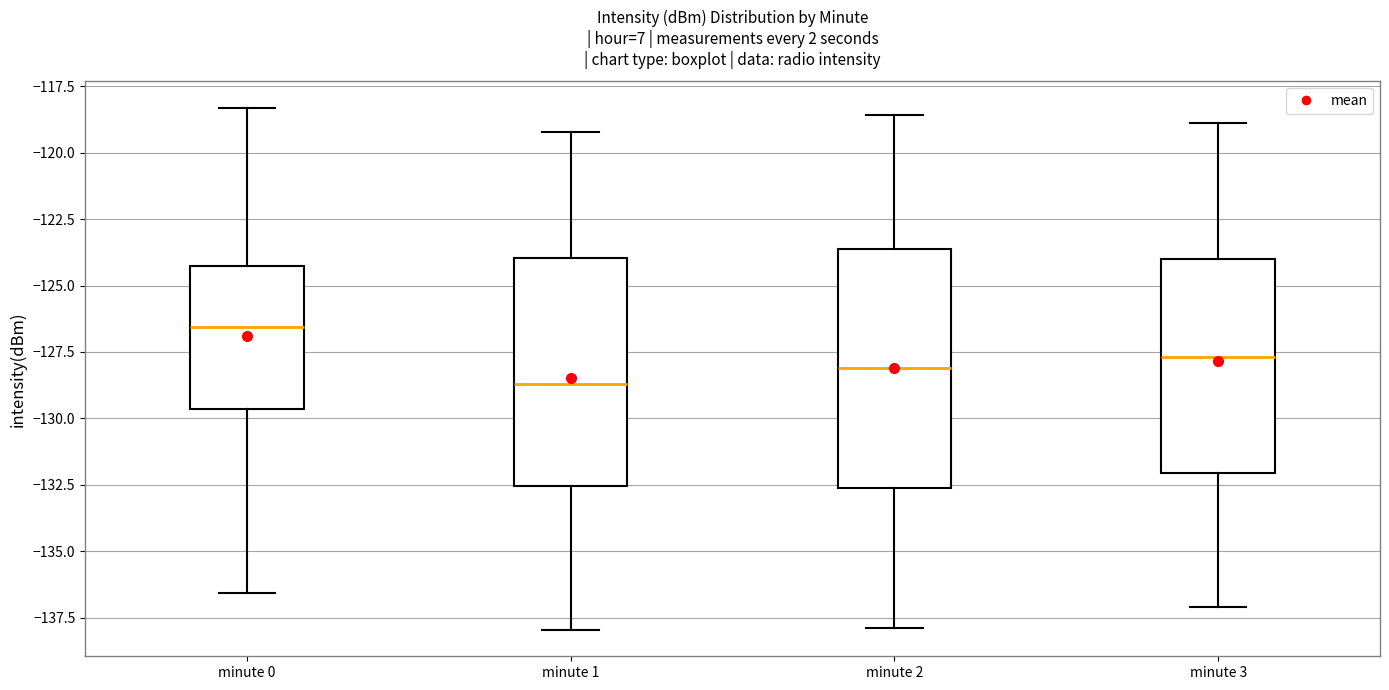

Reading left to right, read every box against the y-axis: the position of its median line, the range the box covers, and the ends of its whiskers. The values are not printed on the chart, so give them approximately, as read against the axis.

minute 0: median -126.5, box -129.5 to -124.5, whiskers -136.5 to -118.5
minute 1: median -128.5, box -132.5 to -124.0, whiskers -138.0 to -119.0
minute 2: median -128.0, box -132.5 to -123.5, whiskers -138.0 to -118.5
minute 3: median -127.5, box -132.0 to -124.0, whiskers -137.0 to -119.0